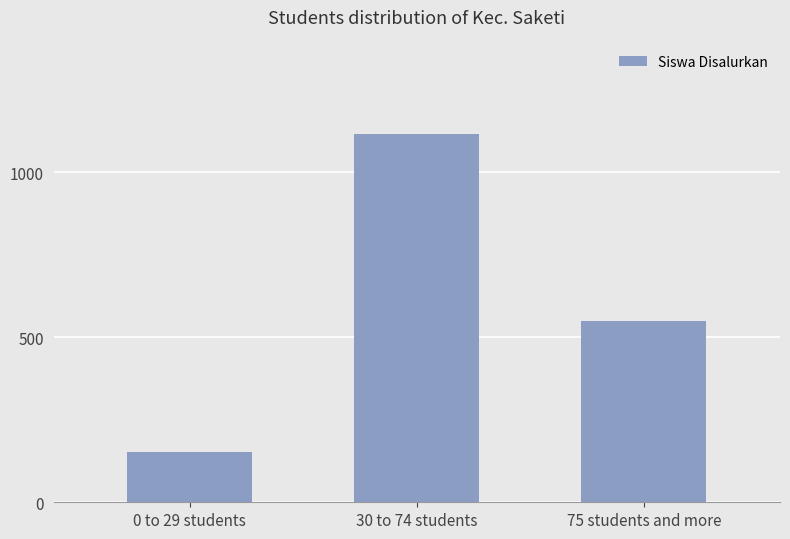

How many bars are there in total?

3